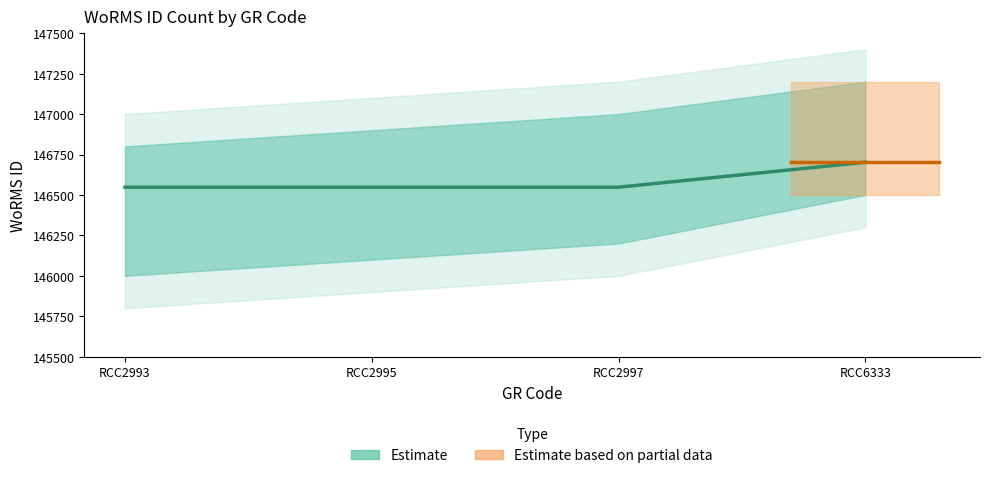

Which label corresponds to the largest value in the chart?

RCC6333